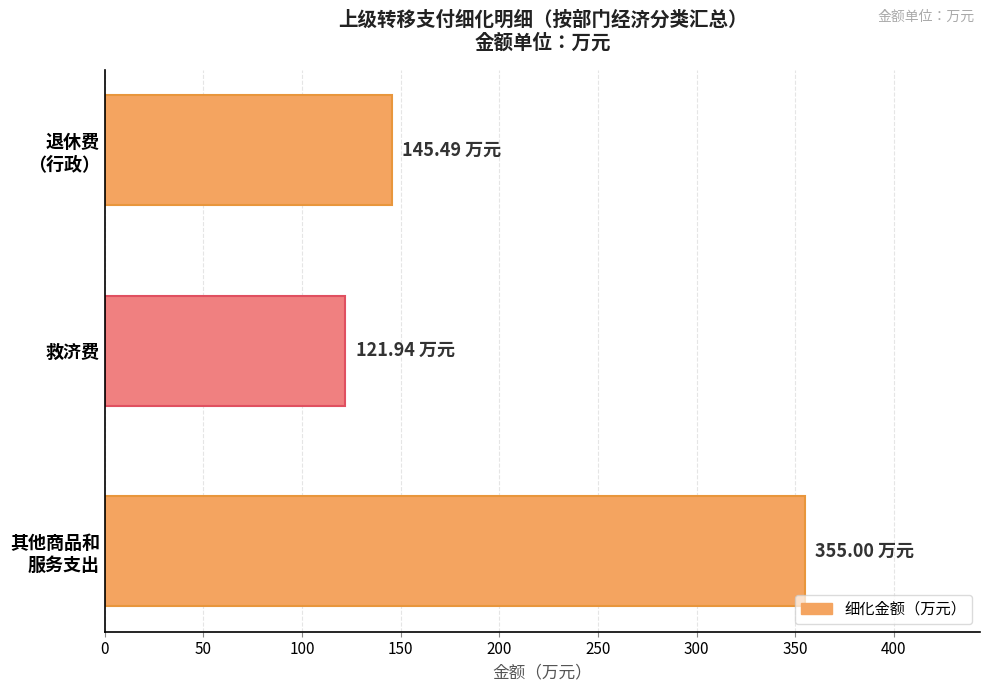

Which label corresponds to the smallest value in the chart?

救济费